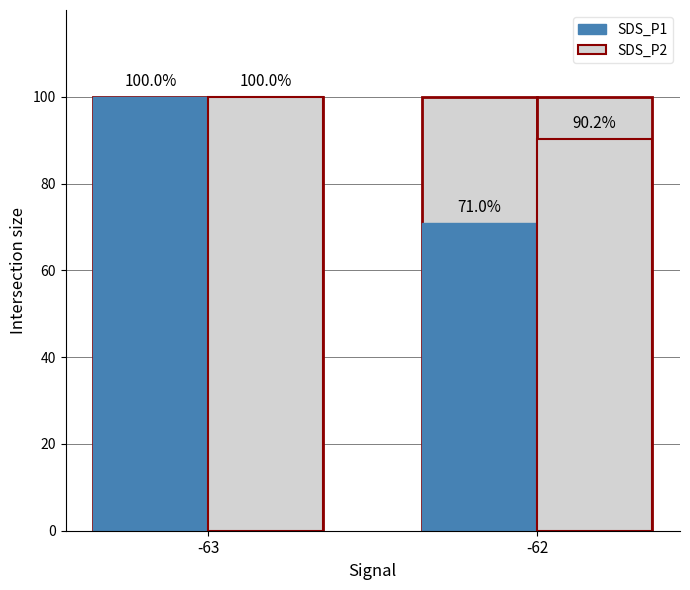

Which series has the largest total across all categories?

SDS_P2